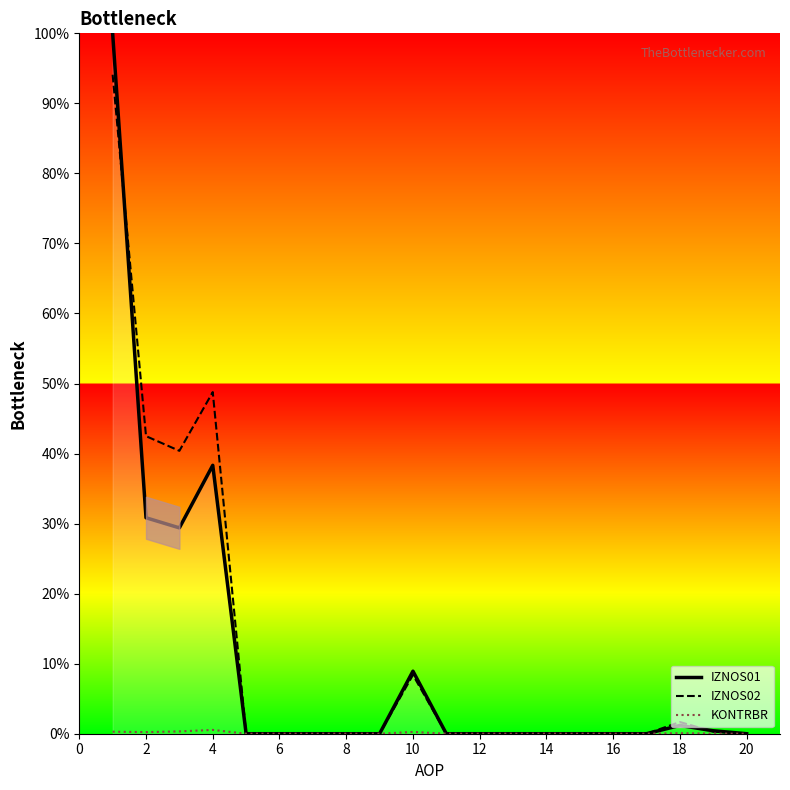

What is the greatest value displayed?

100.0